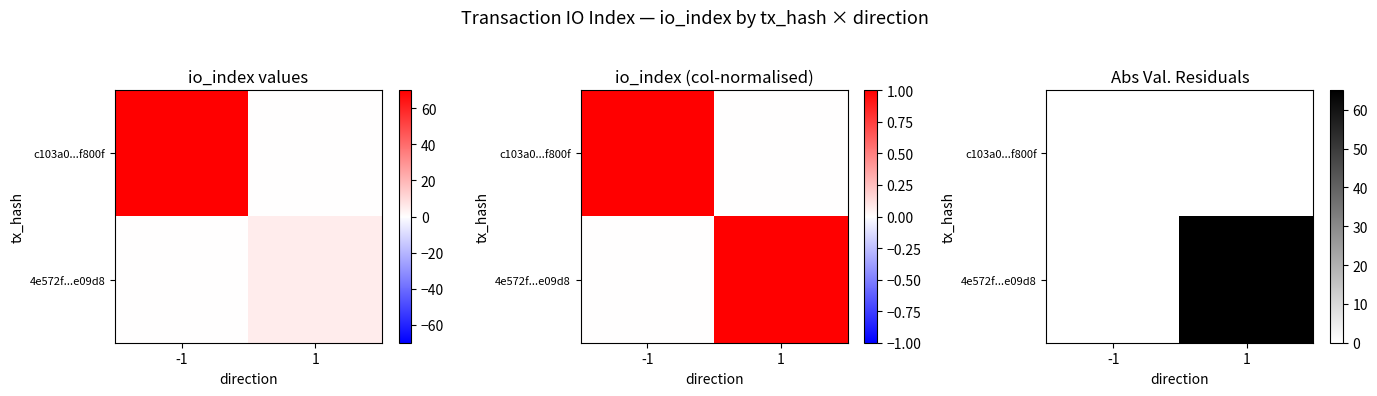

At -1, list the series in order from largest to smallest.

c103a0...f800f, 4e572f...e09d8